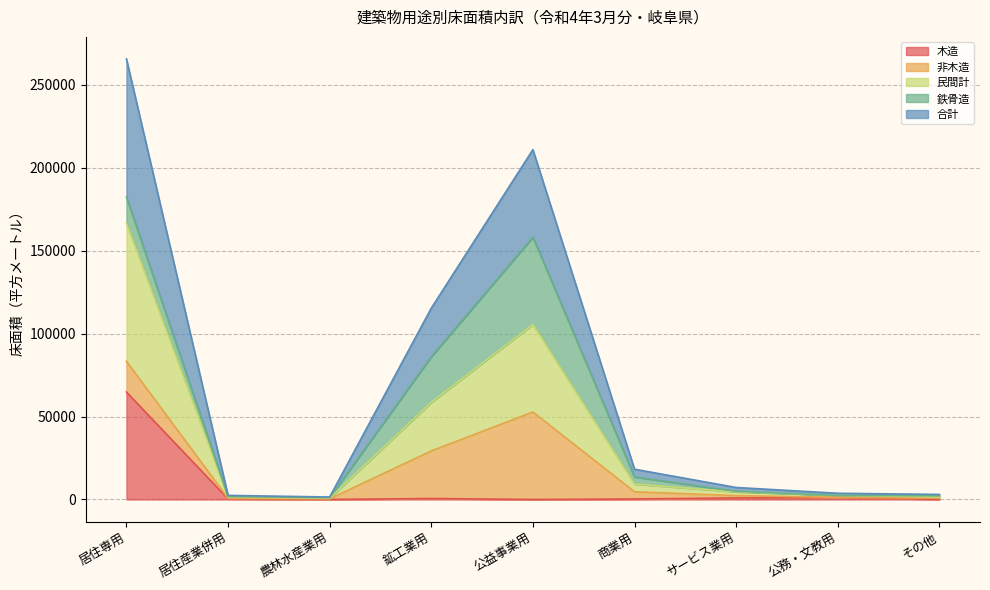

At which label is 木造 closest to 32399?

公務・文教用